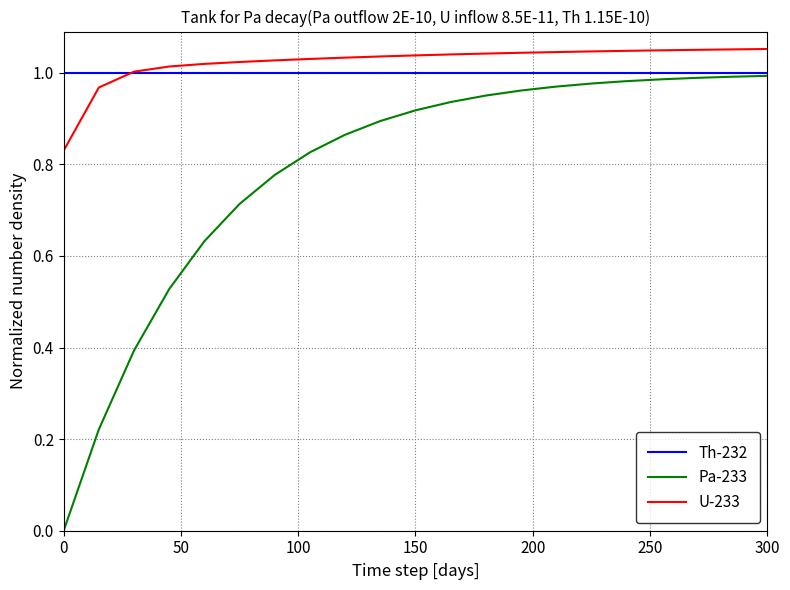

Which series has the largest range (max minus min)?

Pa-233